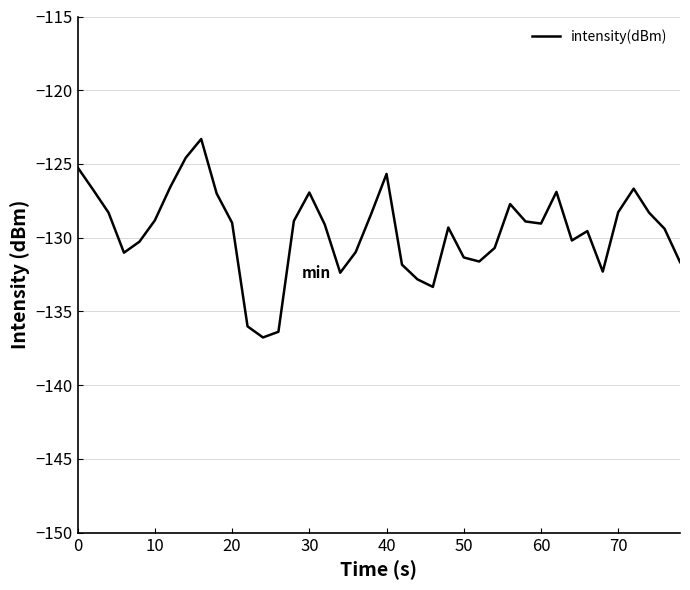

What is the greatest value displayed?

-123.3